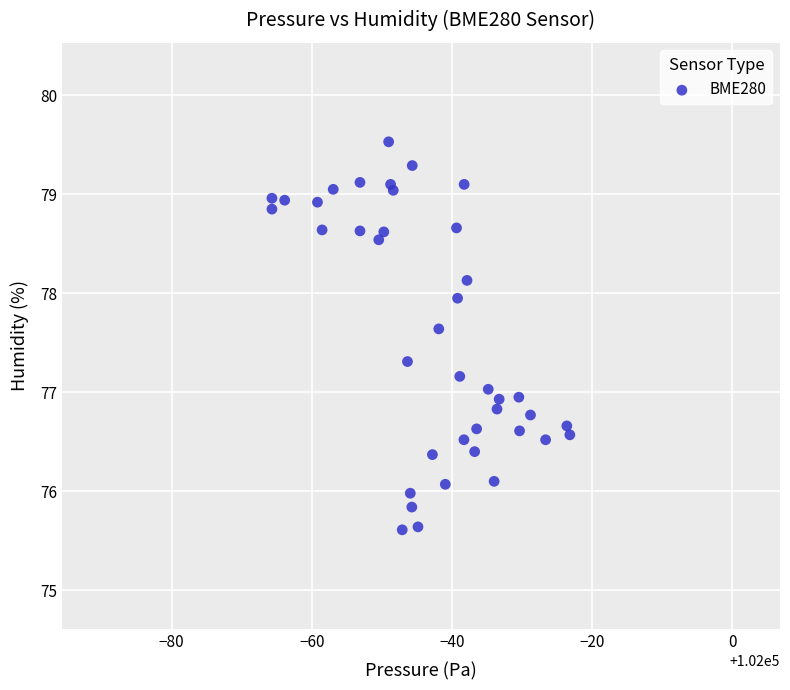

What is the range of X values (max minus min)?

42.5